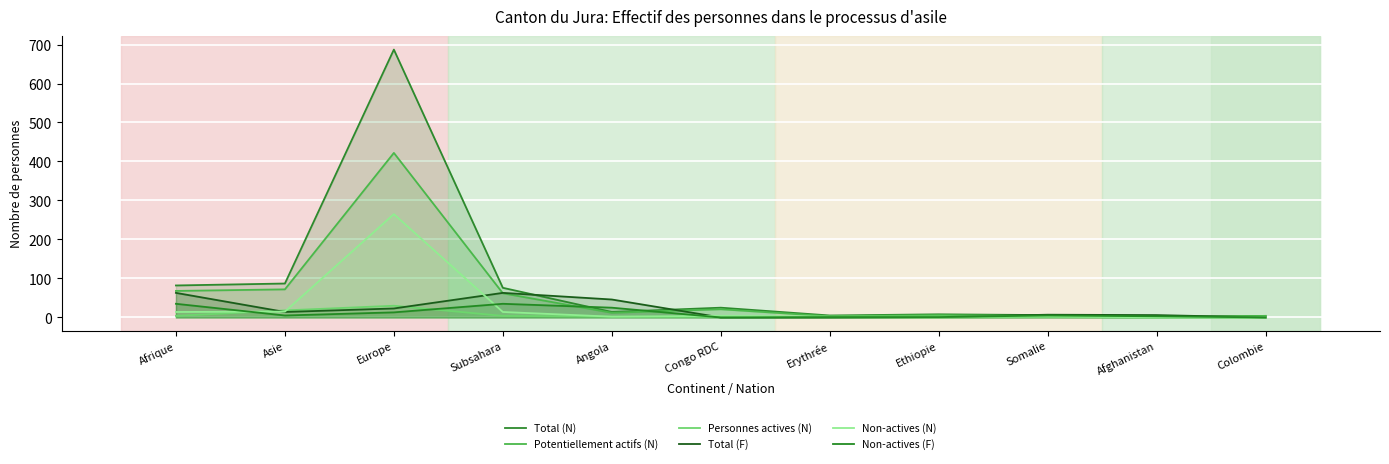

How many positive values does the Non-actives (F) series have?

9